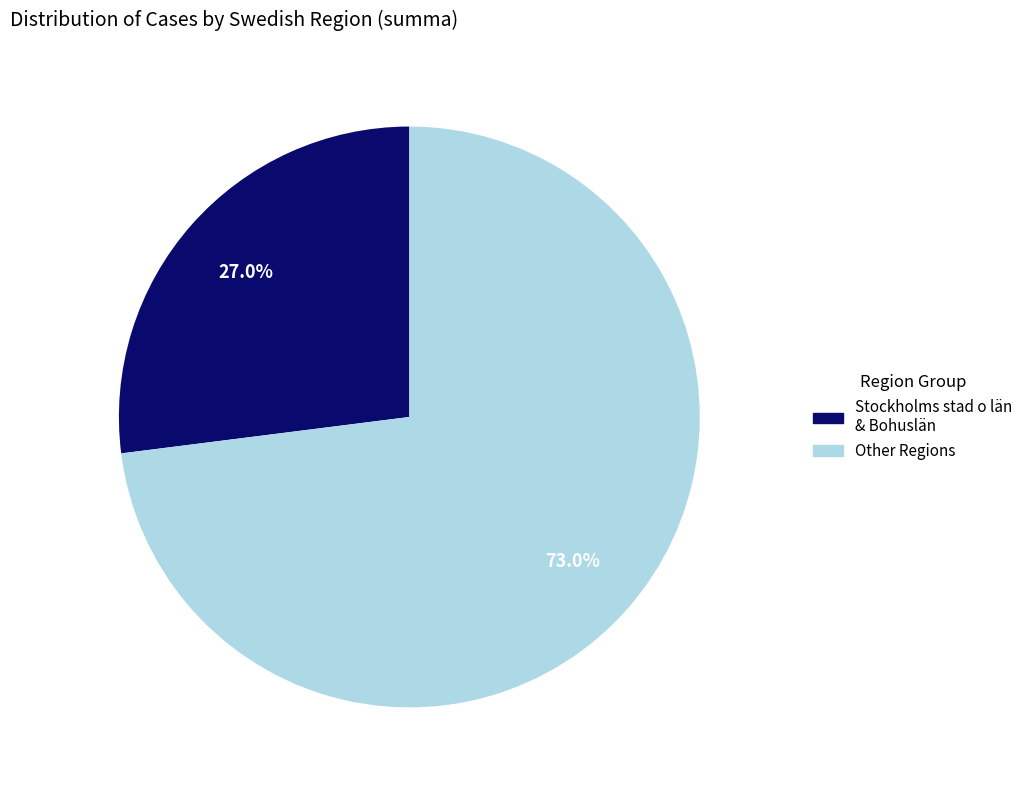

What is the largest slice in the pie chart?

Other Regions